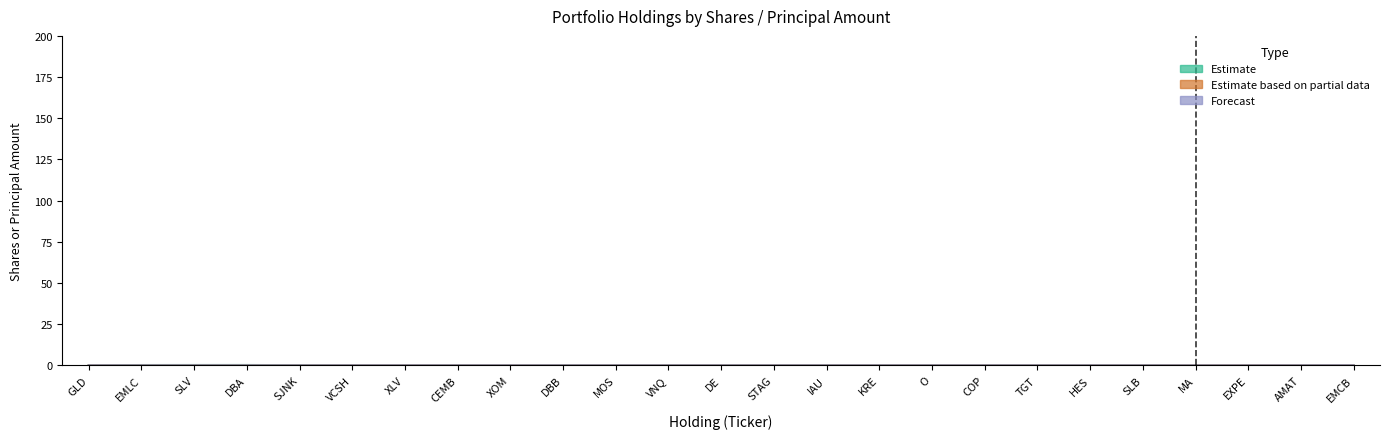

How many values in Estimate based on partial data are above zero?

4